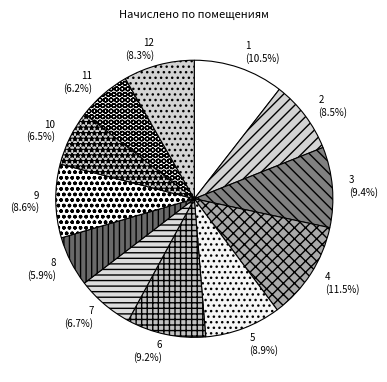

What is the ratio of the value at 5 to the value at 4?

0.8